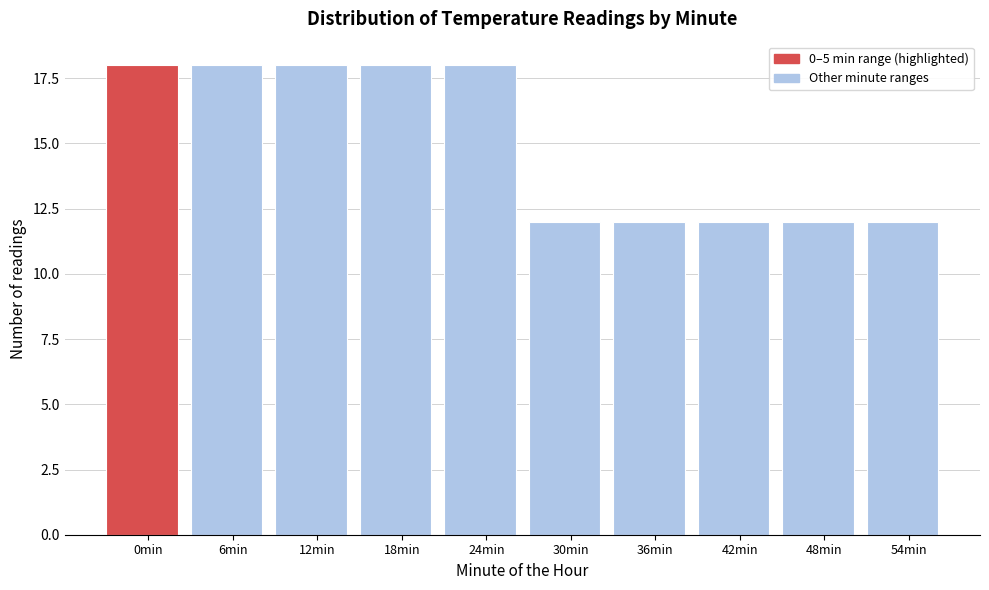

Reading right to left, list all the values displayed in this chart.

12	12	12	12	12	18	18	18	18	18